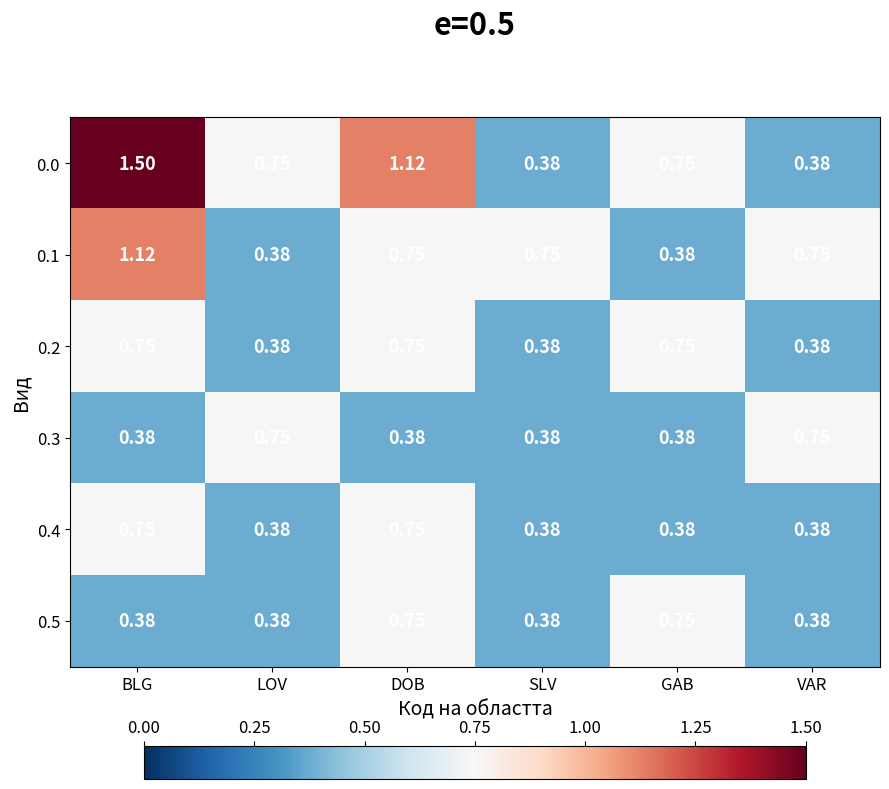

How many distinct data groups are displayed?

6